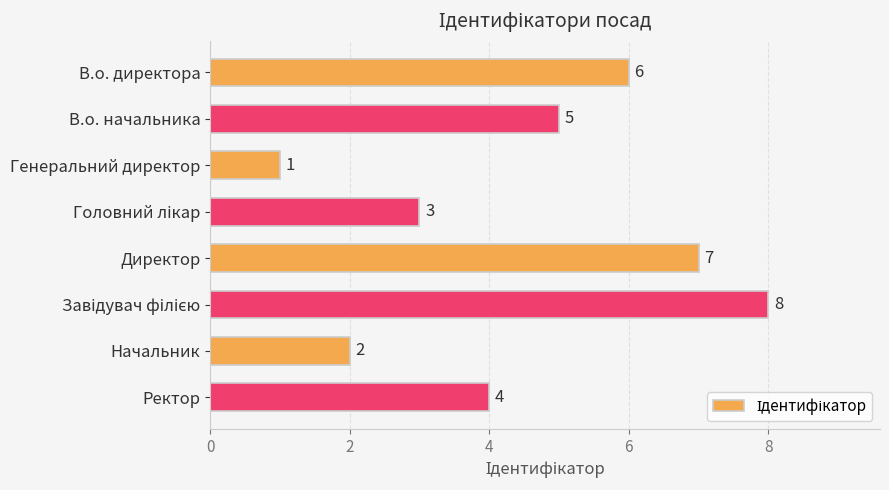

How many bars are there in total?

8